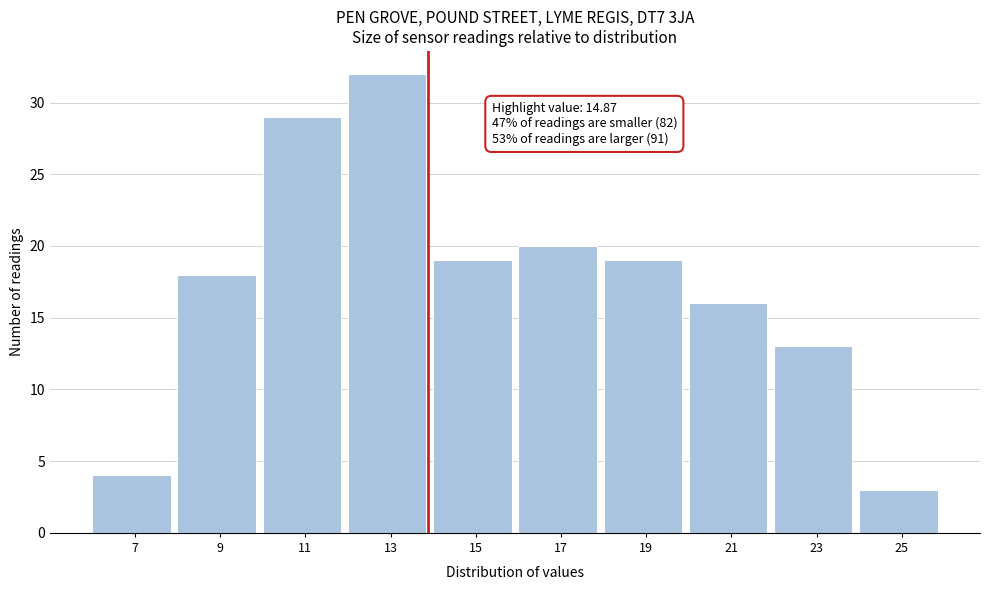

Reading left to right, what are all the values shown in this chart?

4	18	29	32	19	20	19	16	13	3